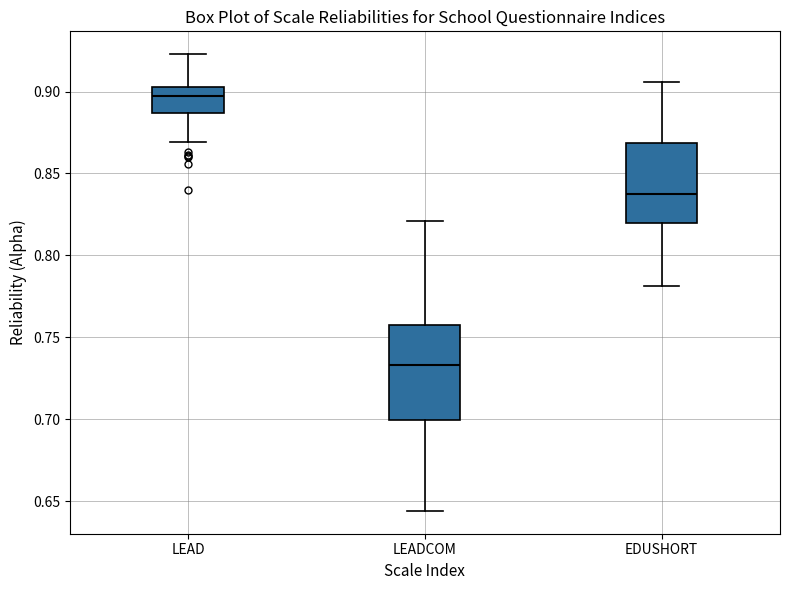

Reading left to right, transcribe this box plot: for each box, give where its median line is, the range the box spans, and where its two whiskers end, as read against the y-axis. The values are not printed on the chart, so give them approximately, as read against the axis.

LEAD: median 0.895, box 0.885 to 0.905, whiskers 0.870 to 0.925
LEADCOM: median 0.735, box 0.700 to 0.760, whiskers 0.645 to 0.820
EDUSHORT: median 0.835, box 0.820 to 0.870, whiskers 0.780 to 0.905